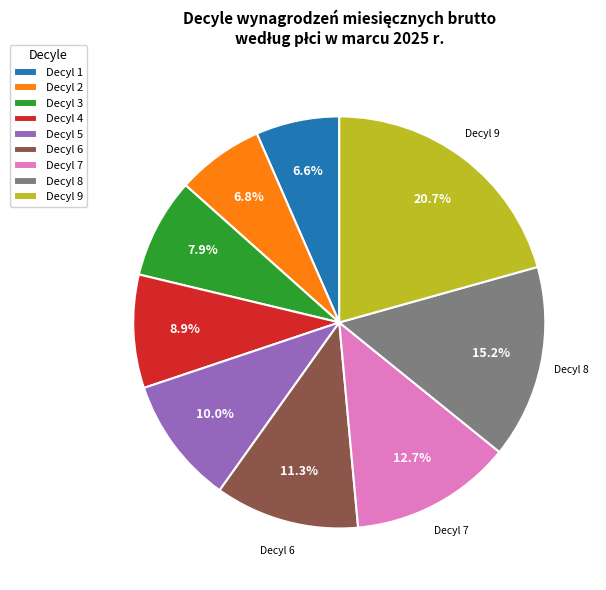

How many slices are in this pie chart?

9